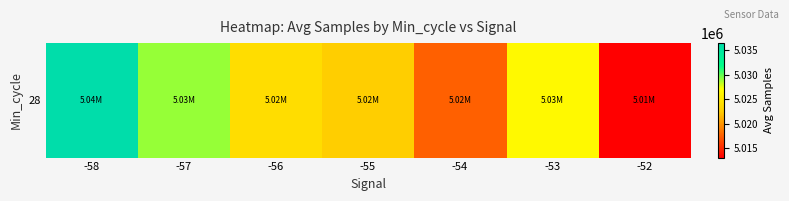

Reading left to right, extract all data points from this chart.

-58=5036492.0	-57=5029051.6	-56=5024003.3	-55=5022631.6	-54=5017446.8	-53=5026593.6	-52=5013024.0